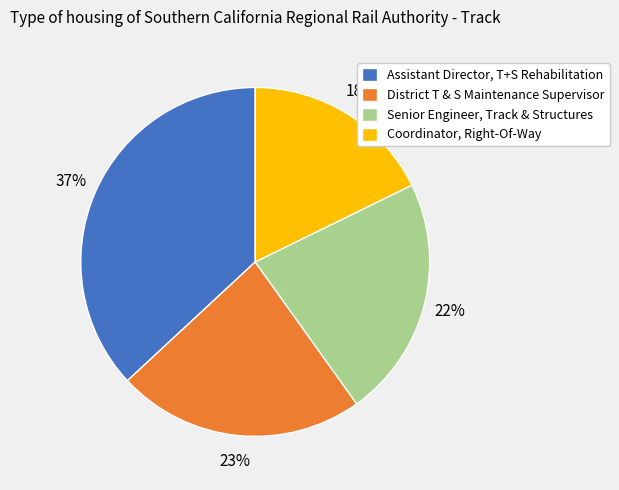

Count the number of slices in the pie.

4